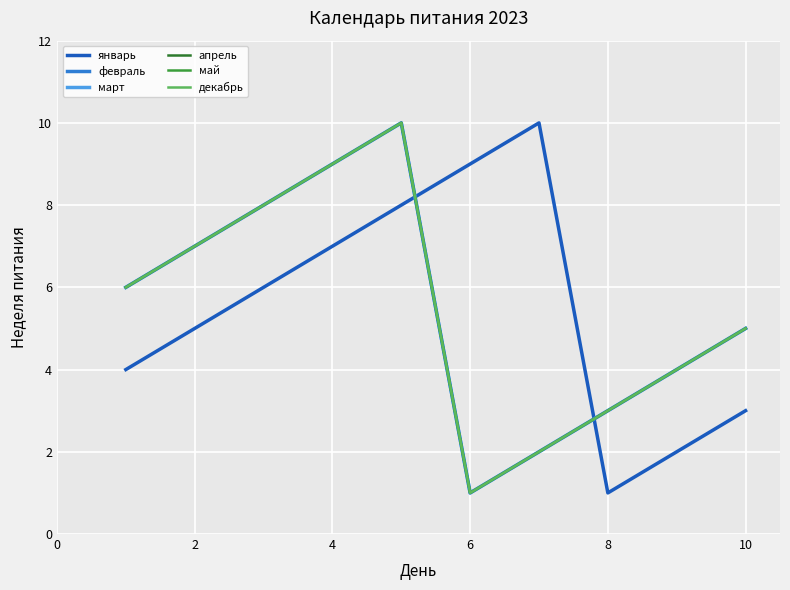

What is the greatest value displayed?

10